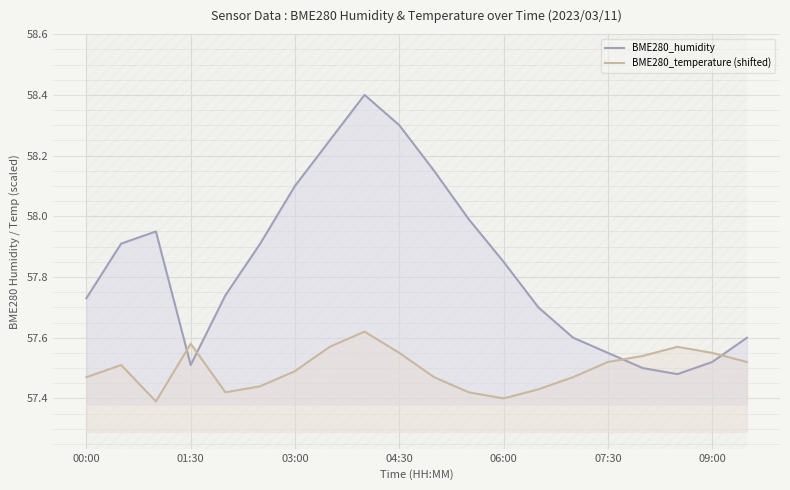

At 01:30, list the series in order from largest to smallest.

BME280_temperature (shifted), BME280_humidity